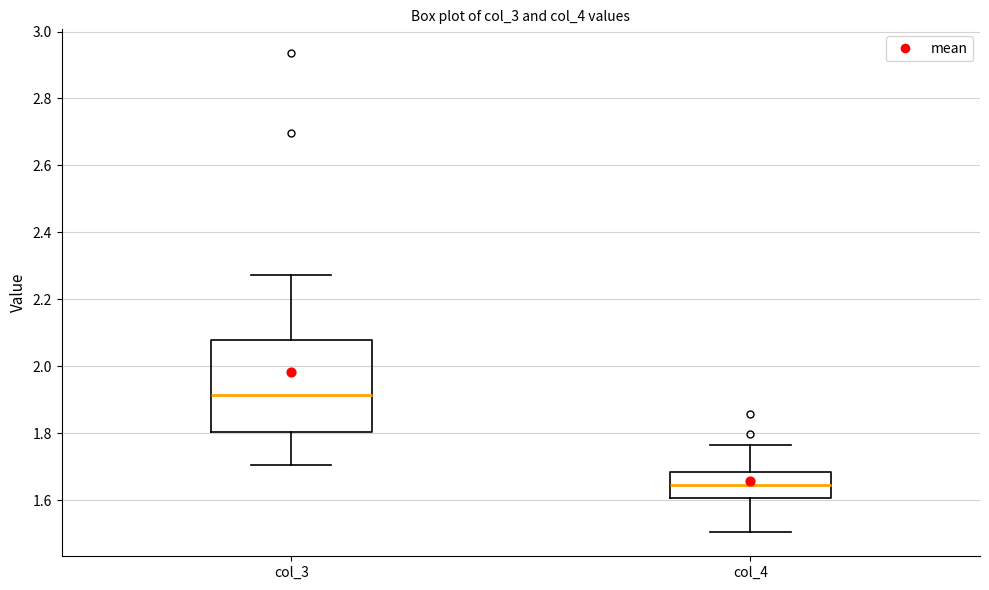

Reading left to right, read every box against the y-axis: the position of its median line, the range the box covers, and the ends of its whiskers. The values are not printed on the chart, so give them approximately, as read against the axis.

col_3: median 1.92, box 1.80 to 2.08, whiskers 1.70 to 2.28
col_4: median 1.64, box 1.60 to 1.68, whiskers 1.50 to 1.76